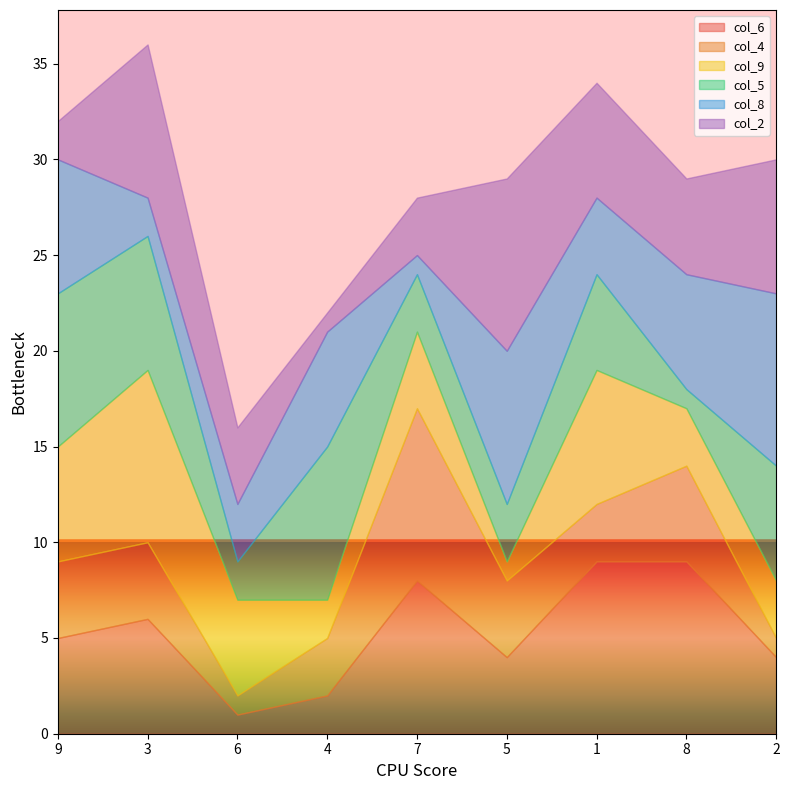

What are all the series names shown in the legend?

col_6, col_4, col_9, col_5, col_8, col_2